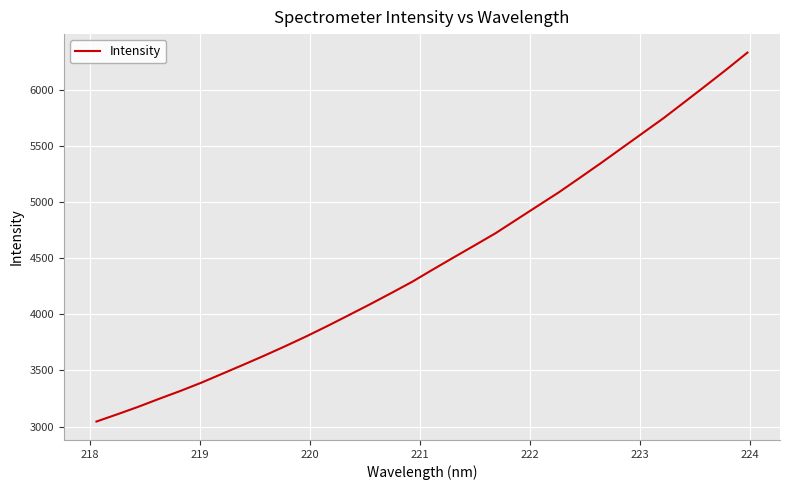

What is the maximum value shown in the chart?

6331.8